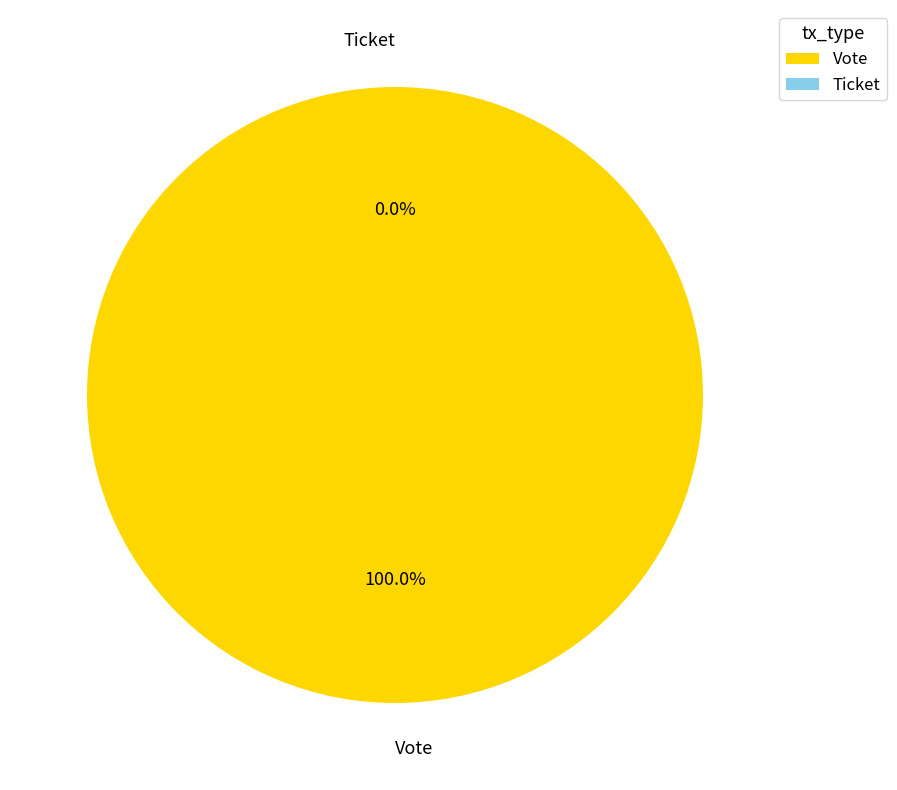

To the nearest percent, what is the combined percentage of Vote and Ticket?

100%